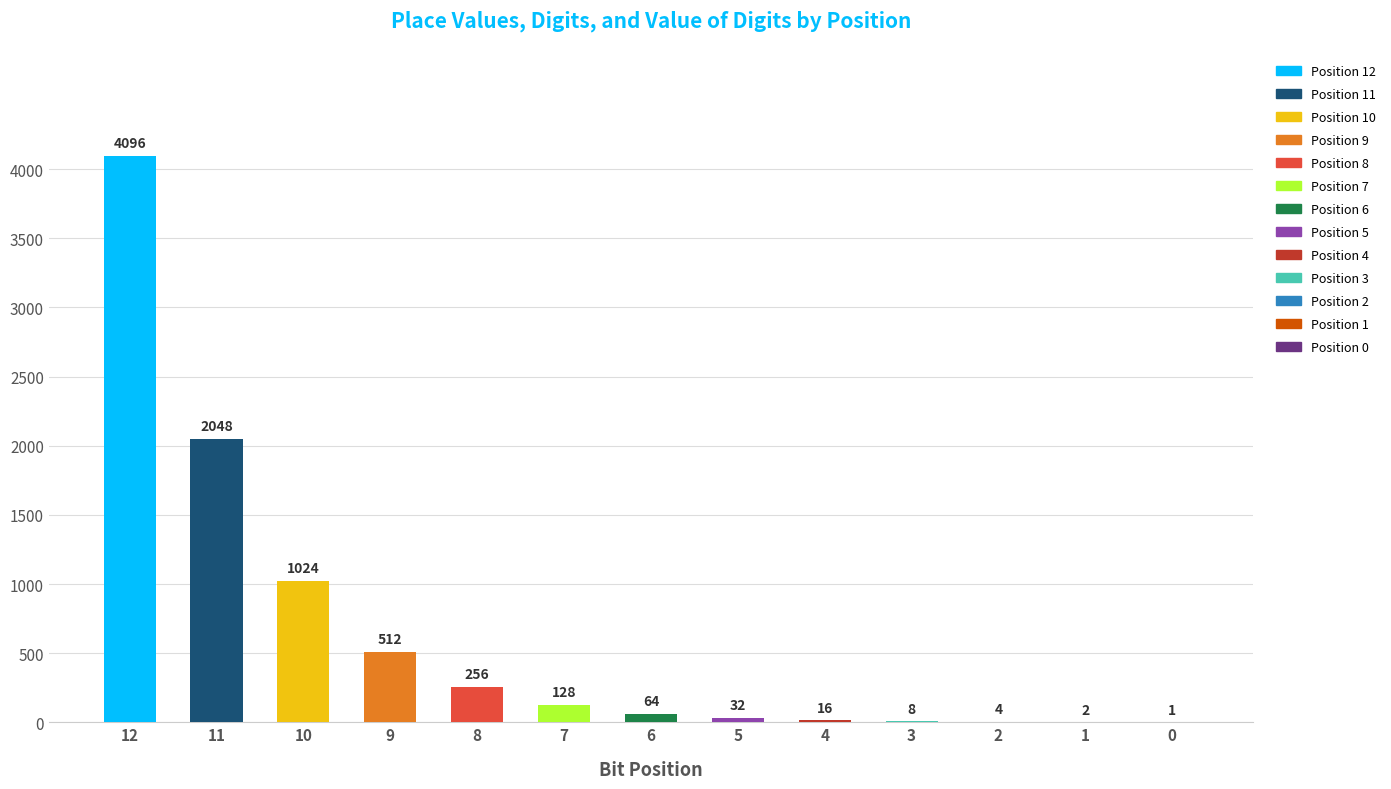

Reading left to right, transcribe all the data shown in this chart.

4096	2048	1024	512	256	128	64	32	16	8	4	2	1